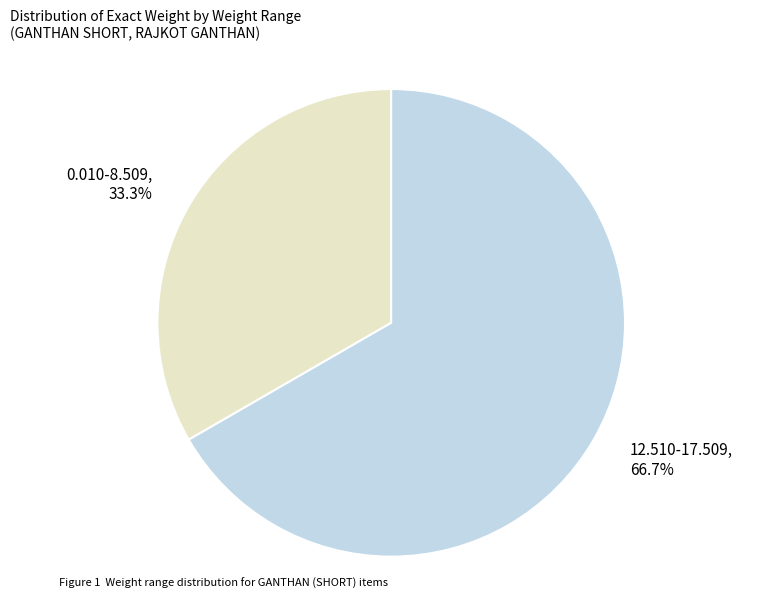

Between 12.510-17.509 and 0.010-8.509, which is larger?

12.510-17.509